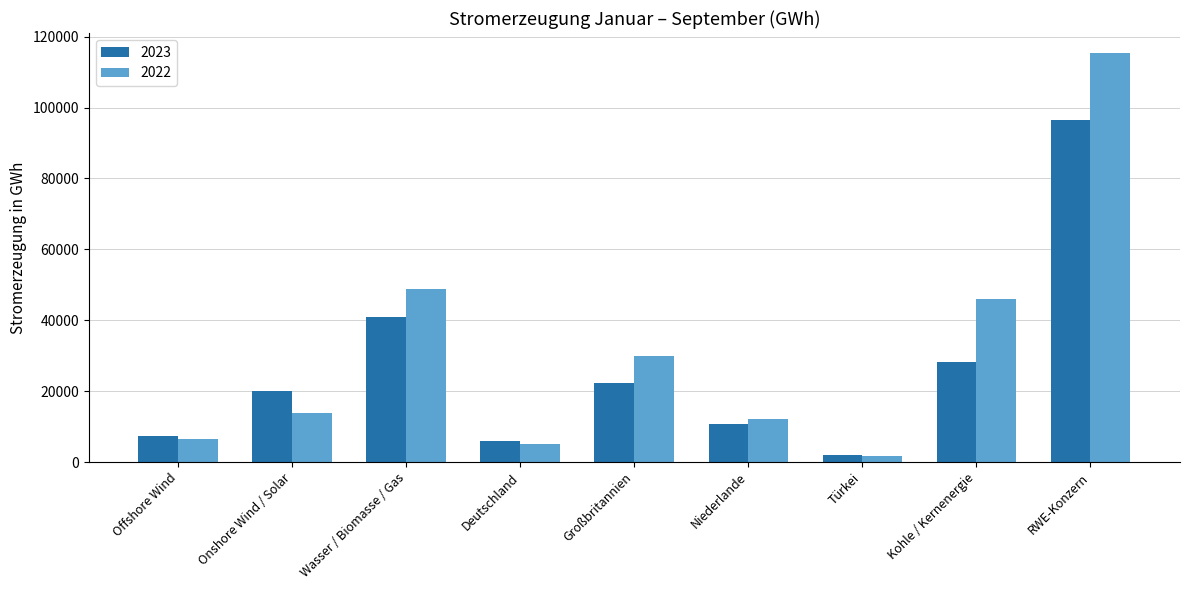

What is the sum of the 2022 values at Niederlande and Türkei?

13724